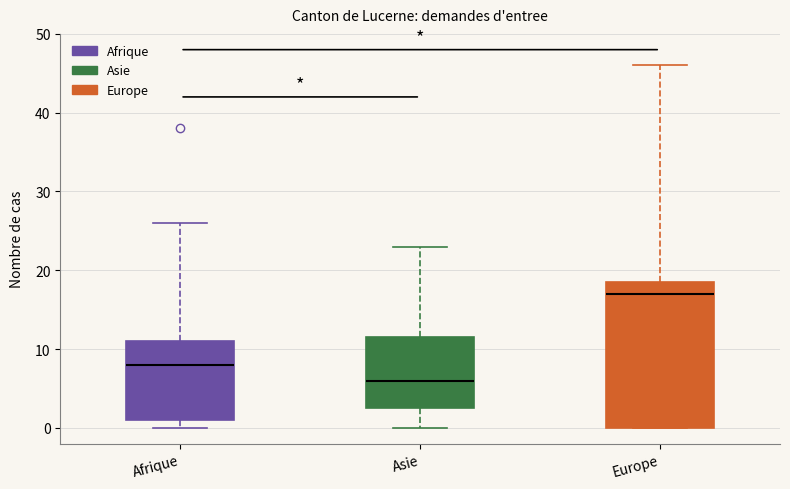

Reading left to right, transcribe this box plot: for each box, give where its median line is, the range the box spans, and where its two whiskers end, as read against the y-axis. The values are not printed on the chart, so give them approximately, as read against the axis.

Afrique: median 8, box 1 to 11, whiskers 0 to 26
Asie: median 6, box 3 to 12, whiskers 0 to 23
Europe: median 17, box 0 to 19, whiskers 0 to 46